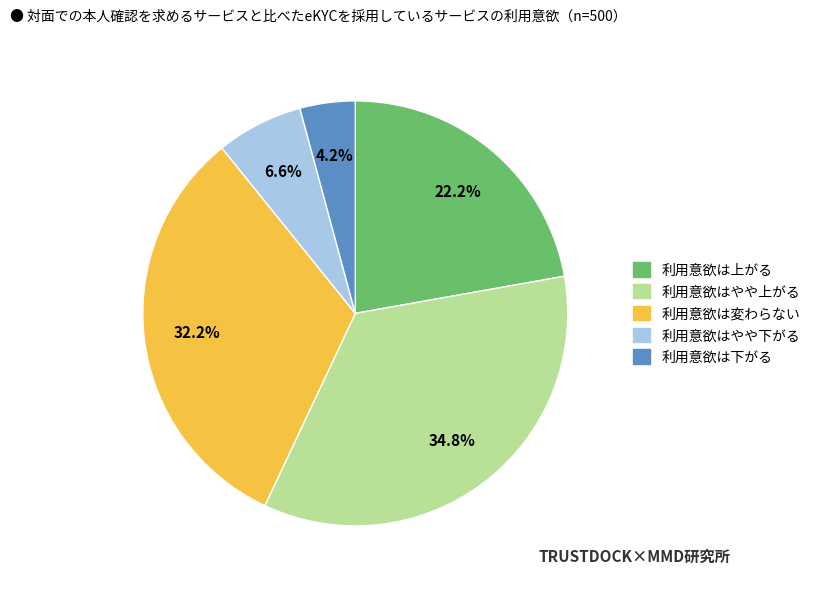

Is there any slice that represents more than half of the pie?

No